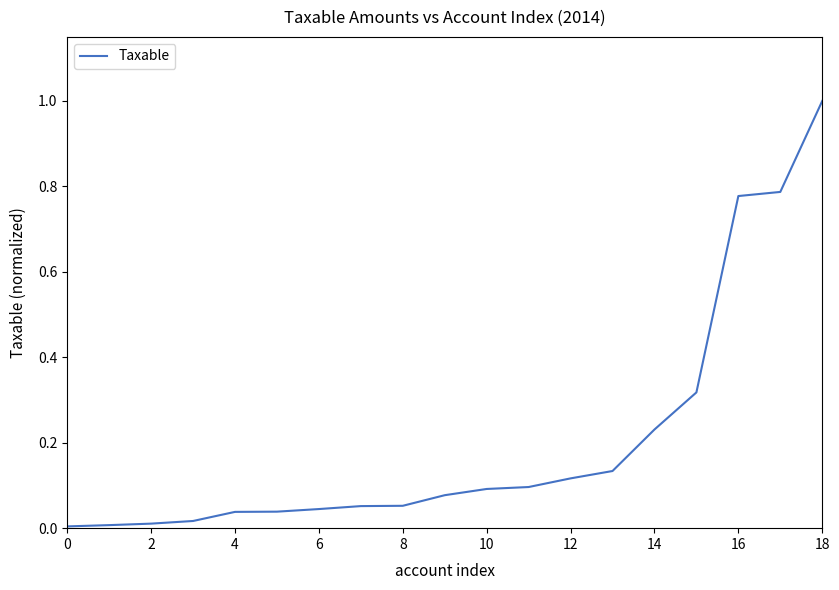

What is the greatest value displayed?

1.0